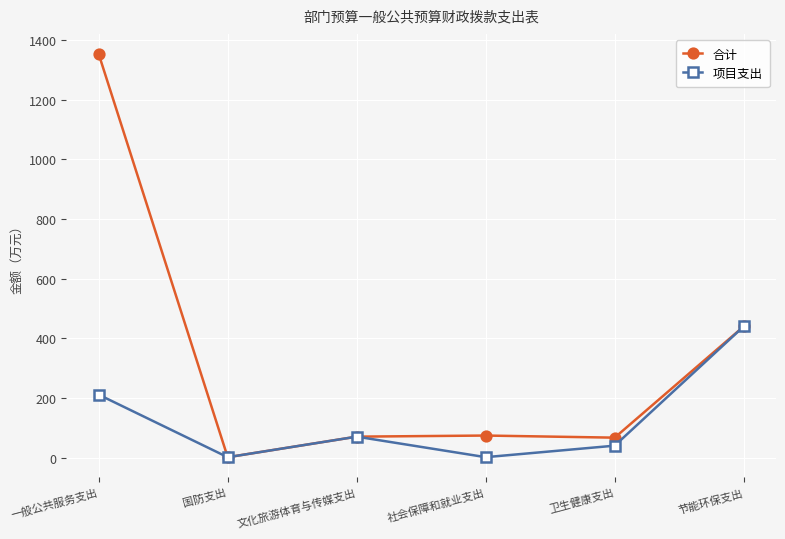

Where is 项目支出 nearest to the value 220?

一般公共服务支出